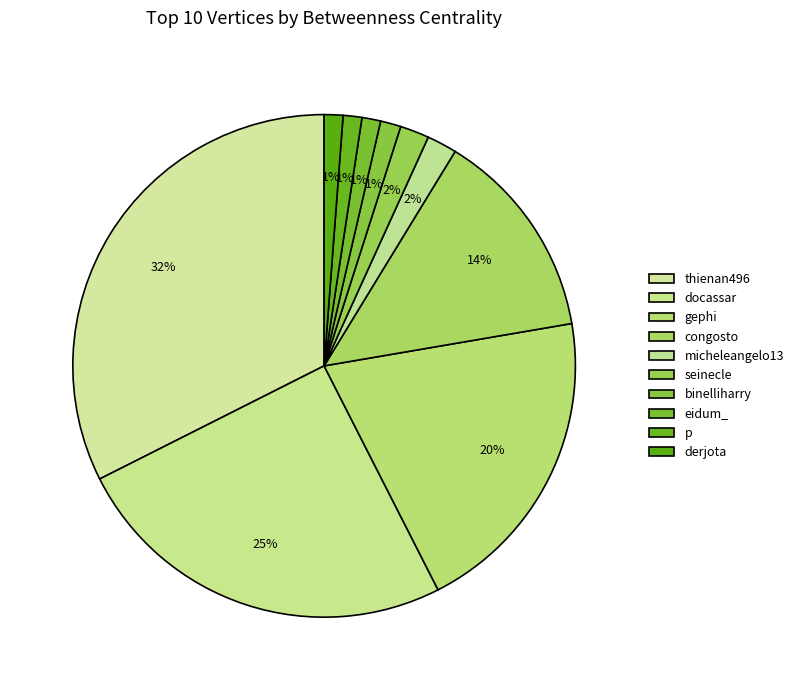

How many segments does this pie chart have?

10